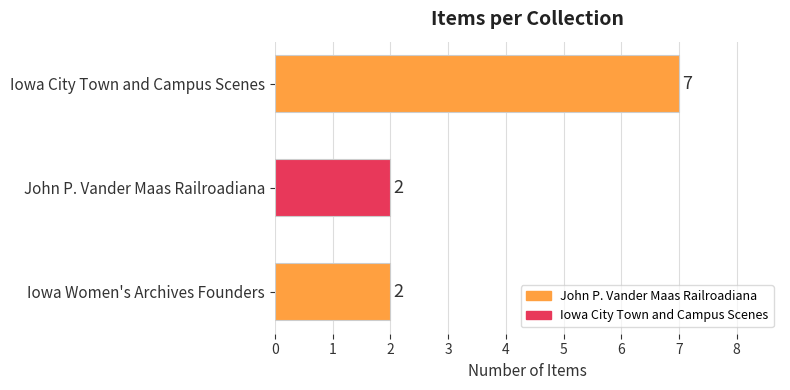

What is the average value?

4